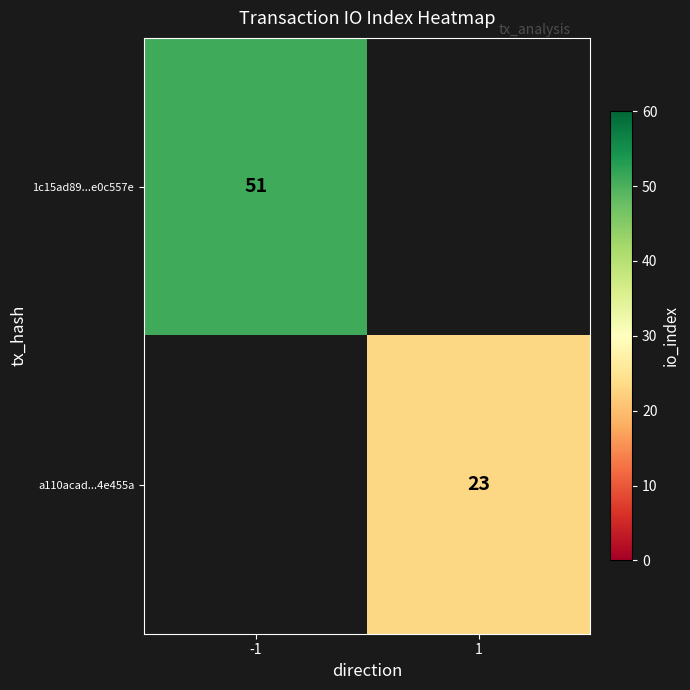

Is the value of 1c15ad89...e0c557e at -1 greater than the value of a110acad...4e455a at 1?

Yes